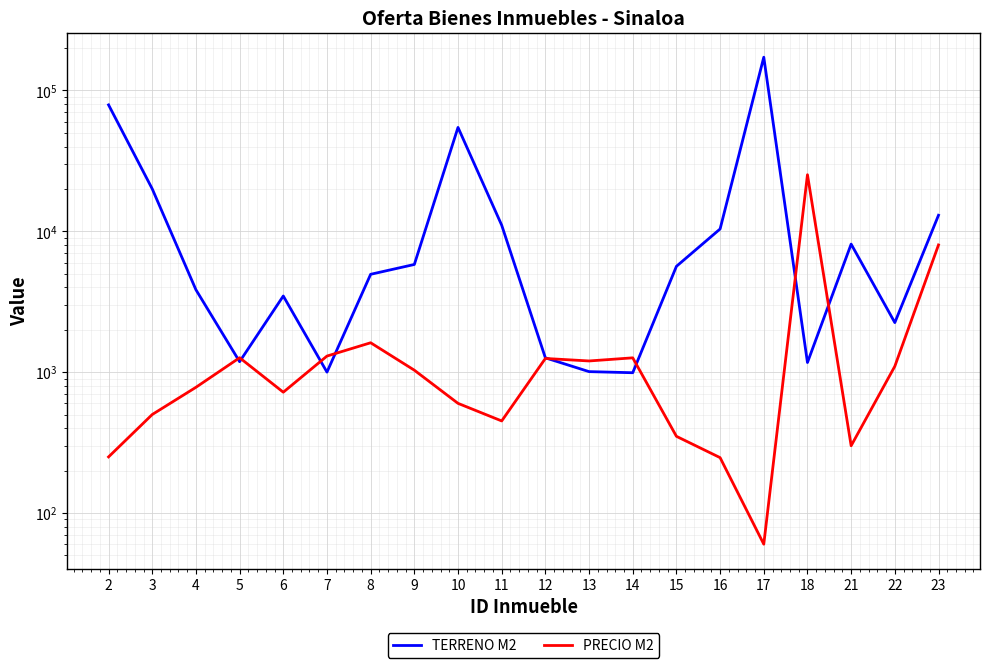

At which label does TERRENO M2 reach its minimum?

14